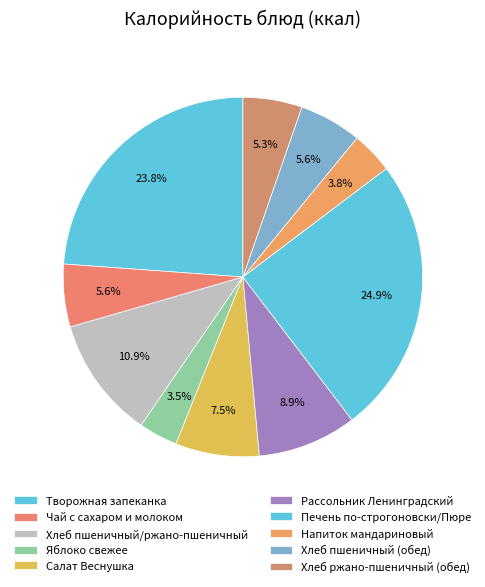

Count the number of slices in the pie.

10